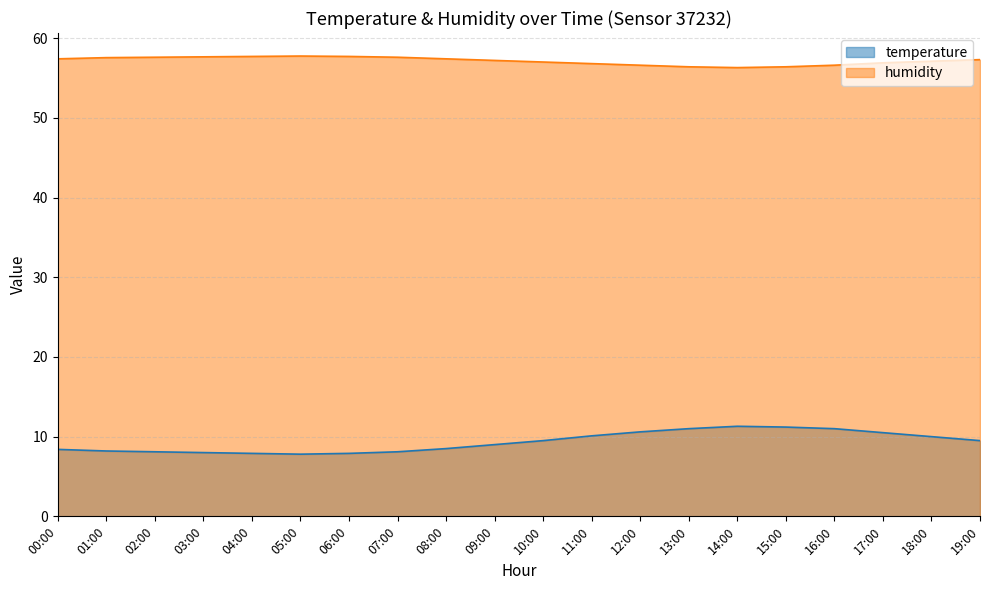

Does the chart display data point markers on the line(s)?

No